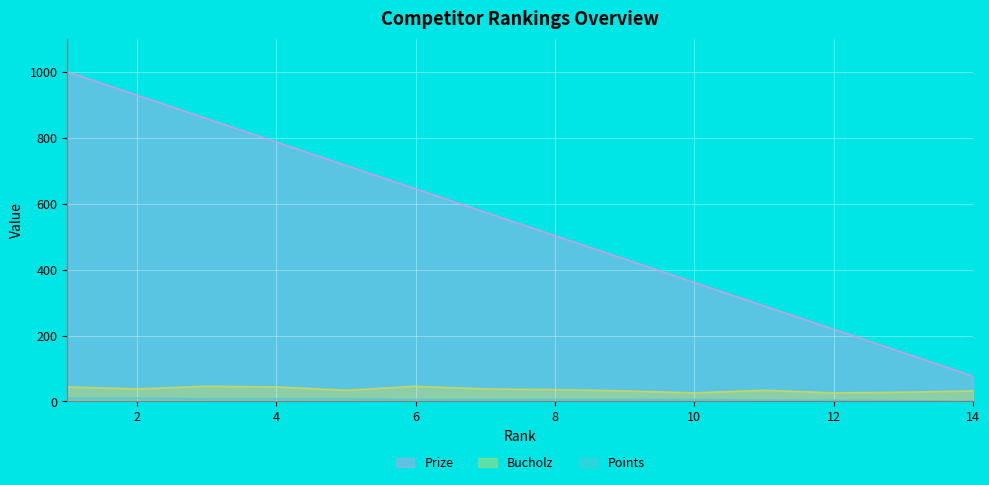

Does the chart display data point markers on the line(s)?

No